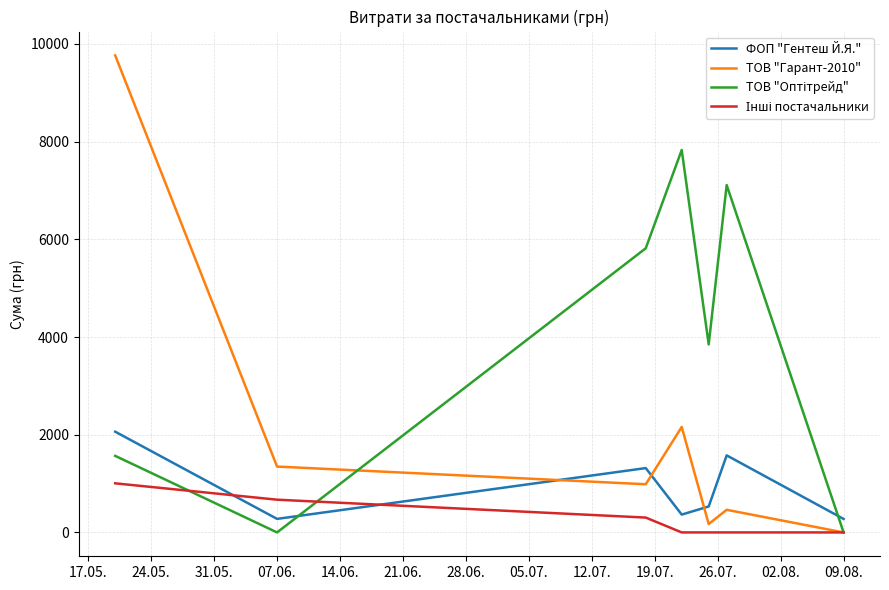

How many distinct data groups are displayed?

4